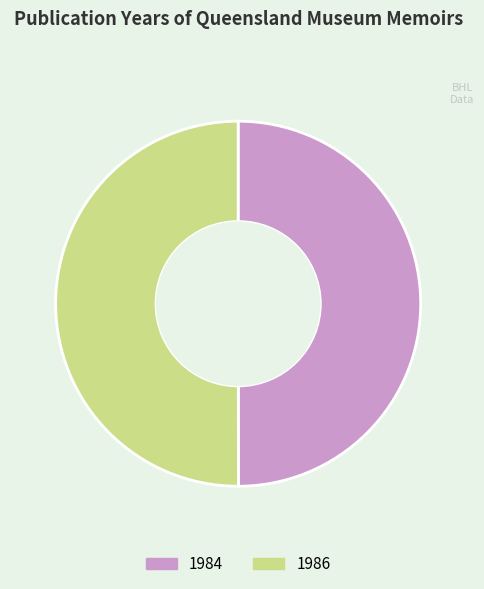

How many segments does this pie chart have?

2